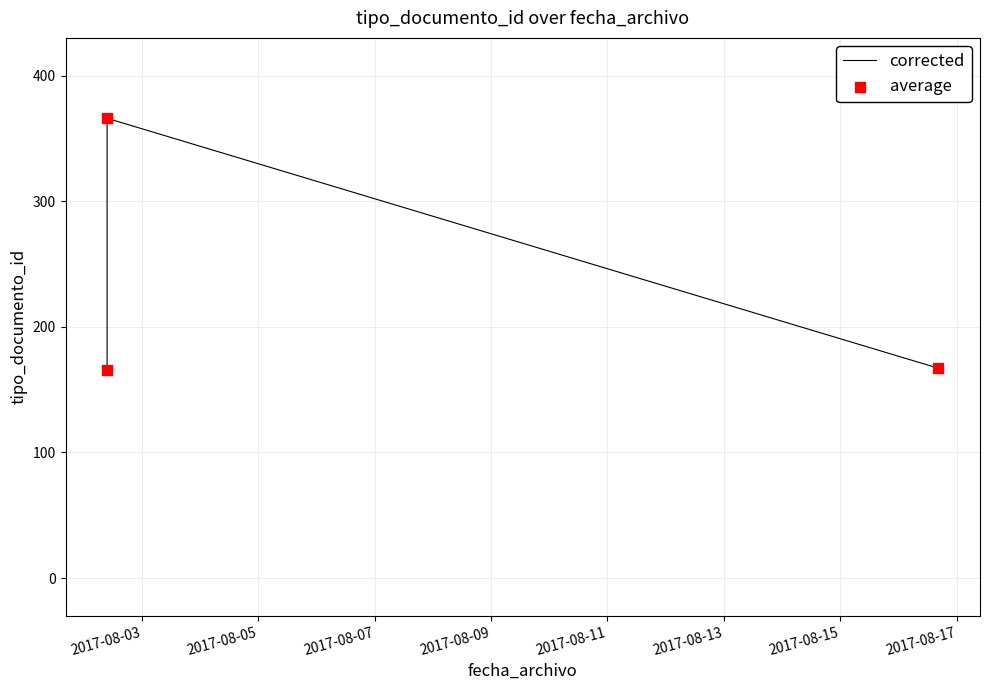

What is the difference between the maximum and minimum values?

200